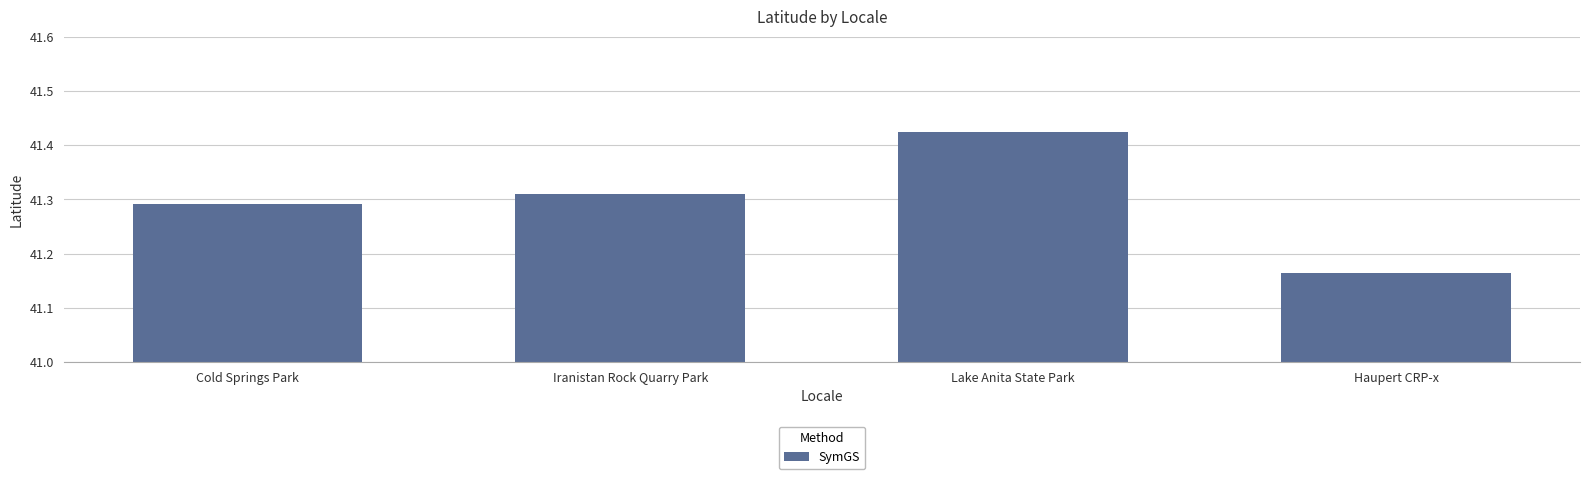

Between Lake Anita State Park and Iranistan Rock Quarry Park, which is larger?

Lake Anita State Park